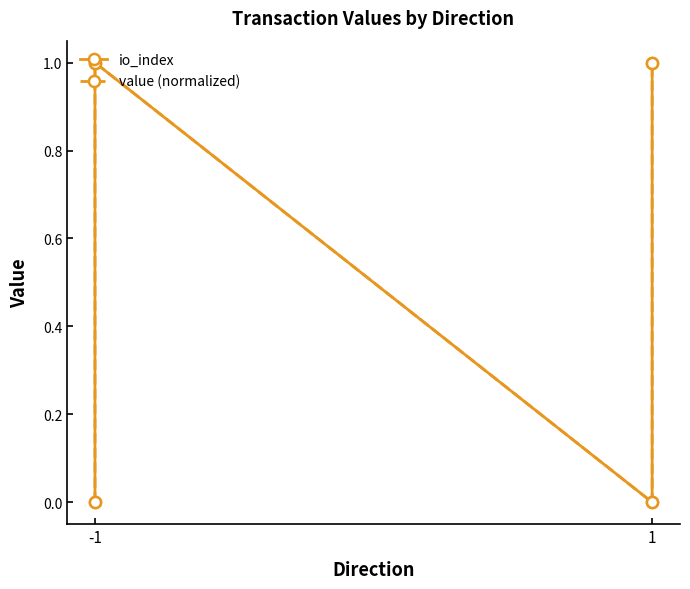

True or false: io_index and value (normalized) cross at least once.

False